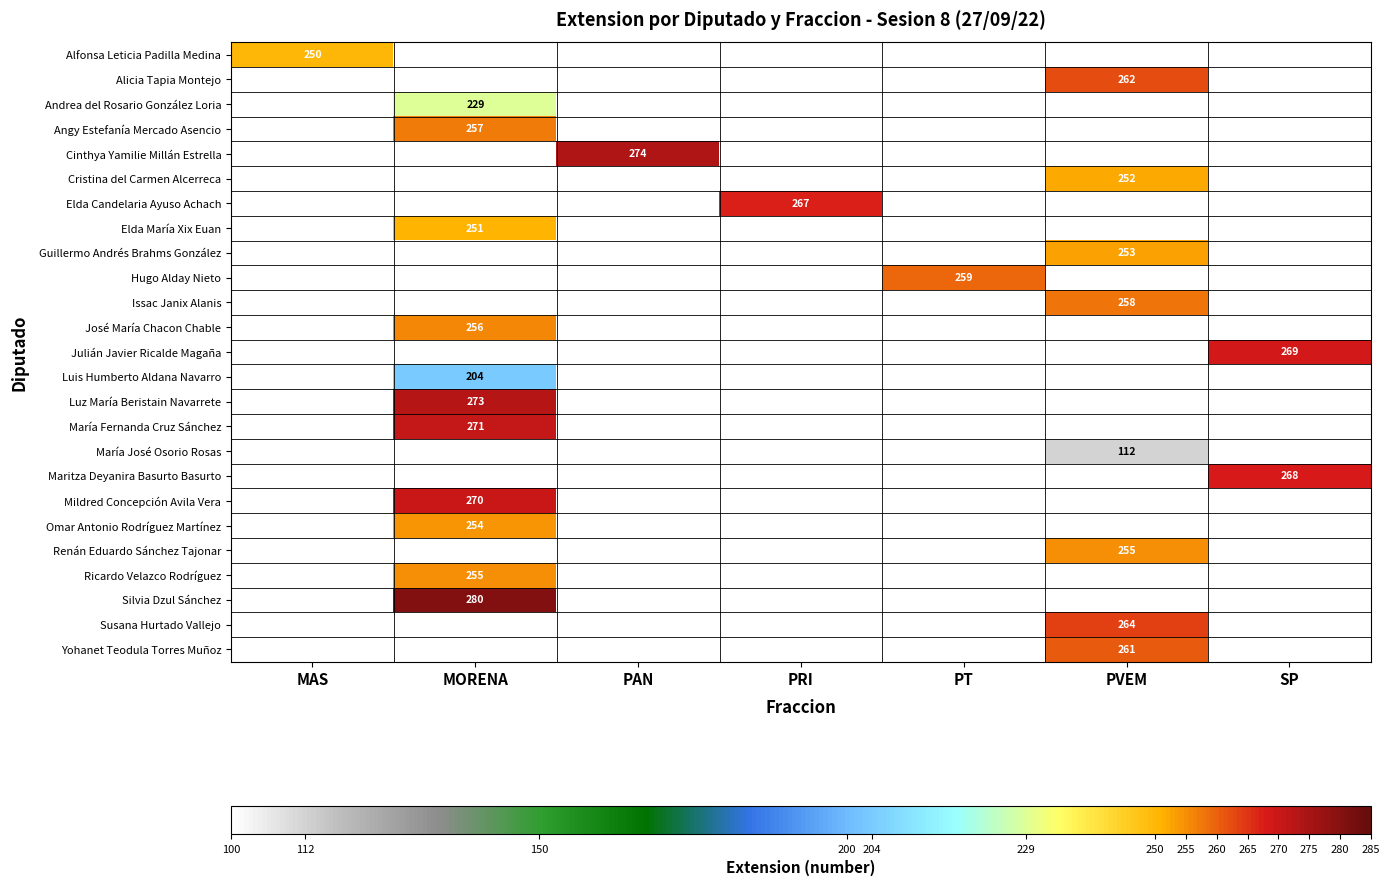

The value of Elda María Xix Euan at MORENA is 251. True or false?

True